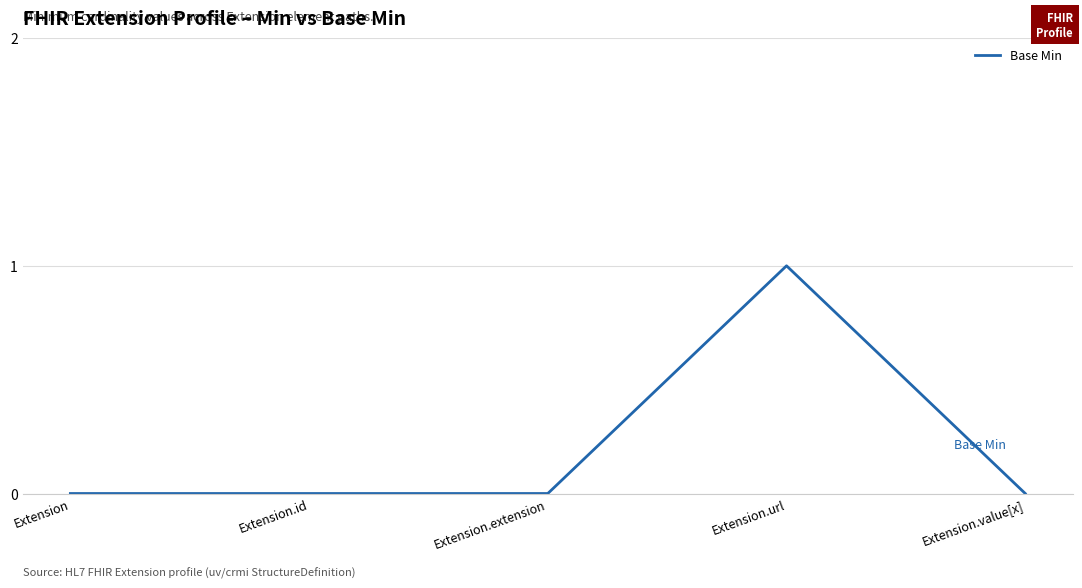

Does the chart have visible grid lines?

Yes